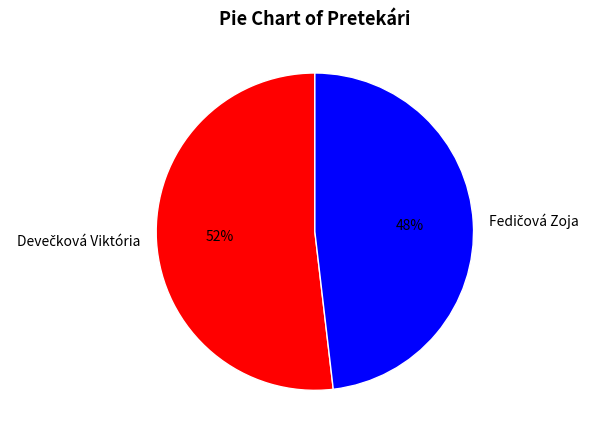

Count the number of slices in the pie.

2